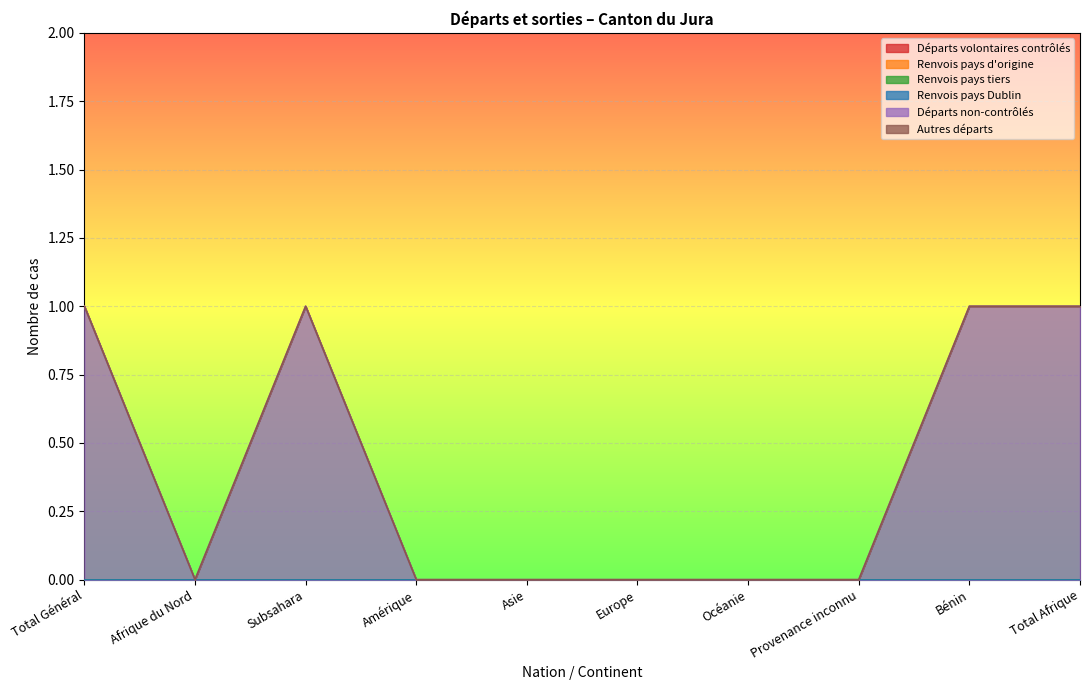

Between Europe and Total Général, which is larger?

Europe